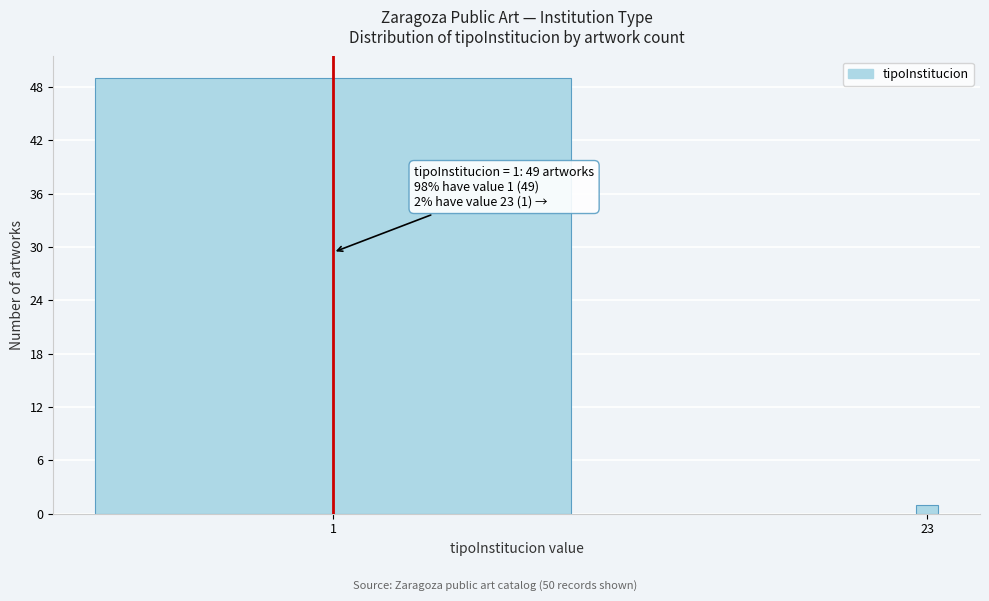

Reading left to right, what are all the values shown in this chart?

49	1